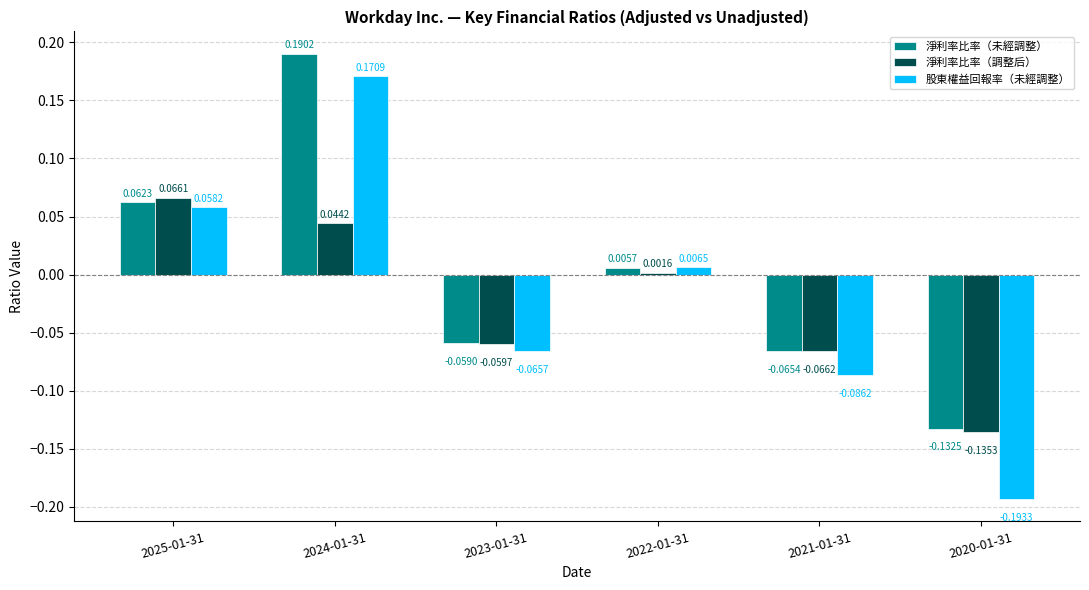

Where does the 淨利率比率（調整后） series first go above 0?

2025-01-31